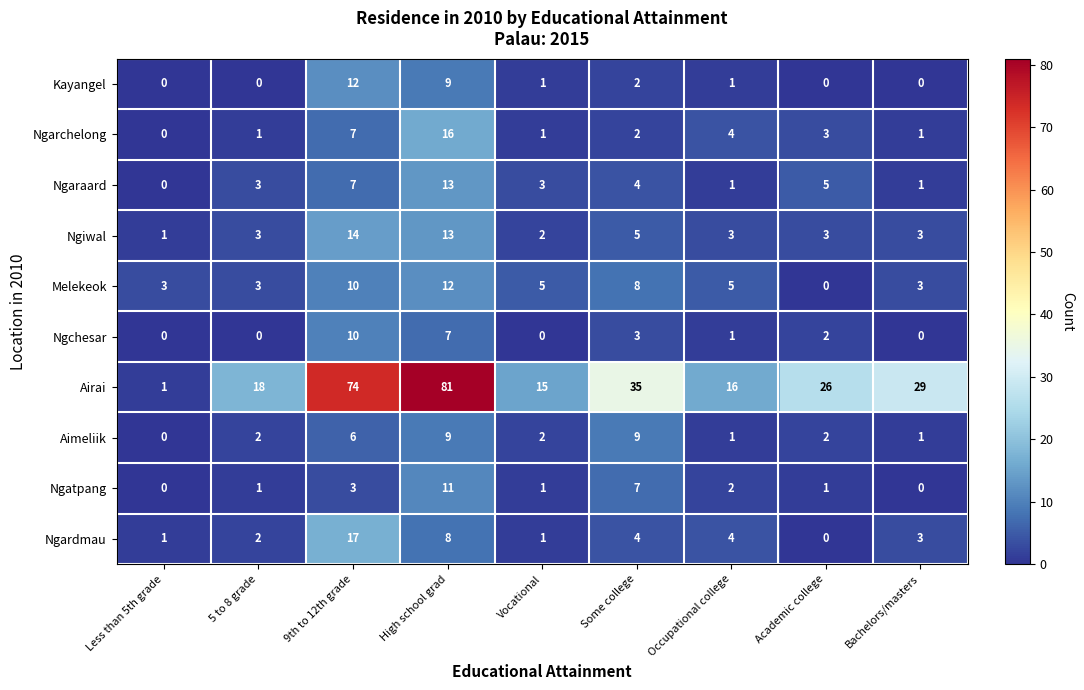

What is the difference between the highest and lowest values at Some college?

33